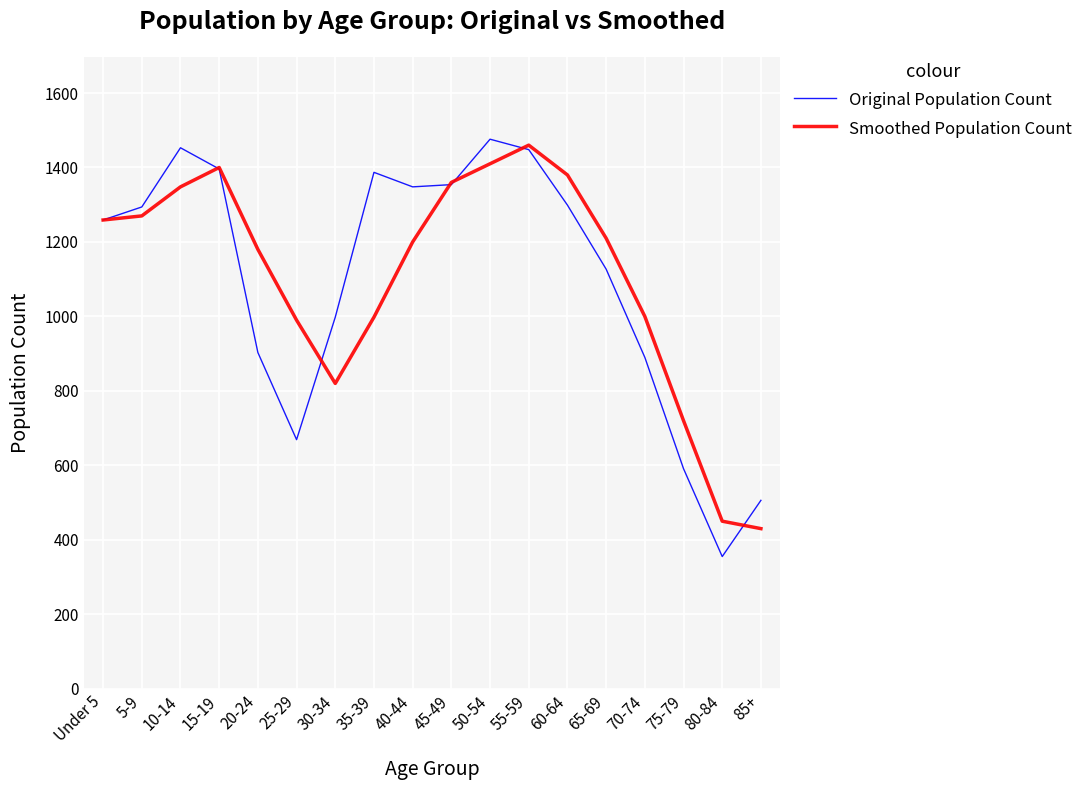

Which label corresponds to the smallest value in the chart?

80-84